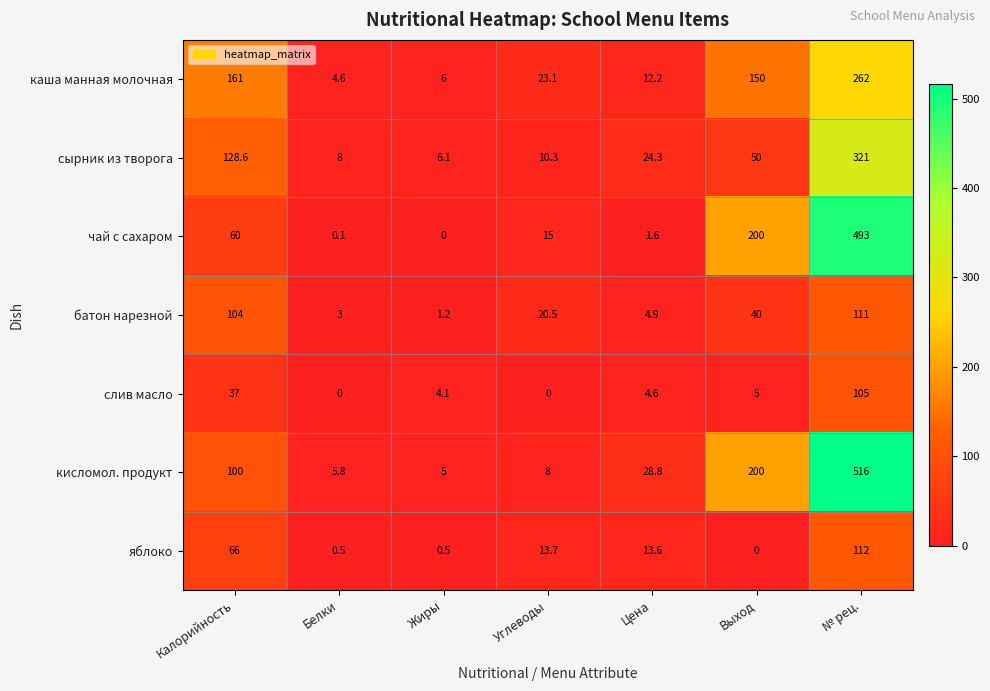

Is the value of яблоко at № рец. greater than the value of батон нарезной at № рец.?

Yes